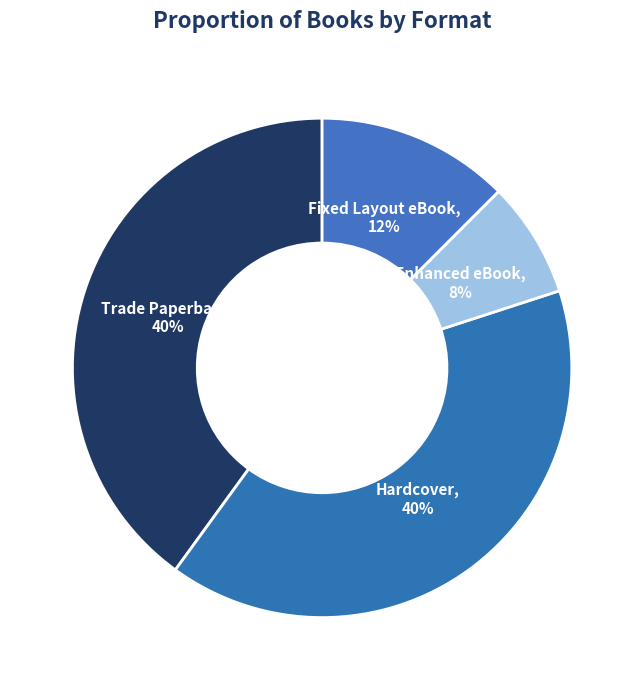

How many segments does this pie chart have?

4